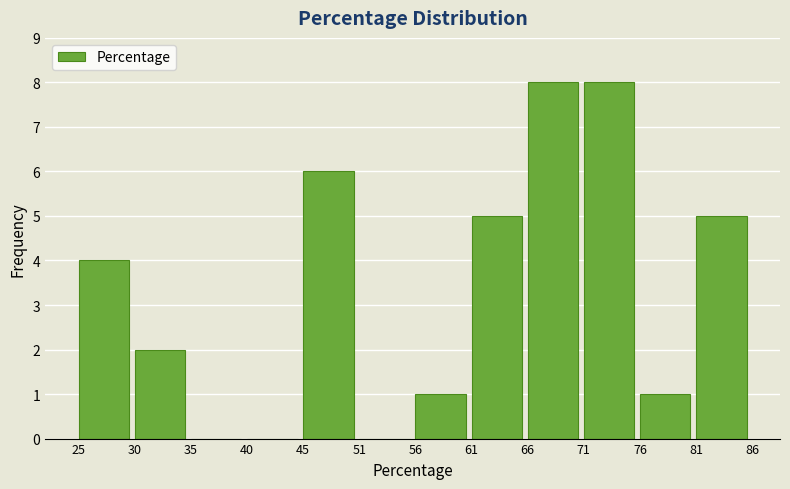

What is the height of the bar covering 45 to 51 on the x-axis? The values are not printed on the chart, so give them approximately, as read against the axis.

6